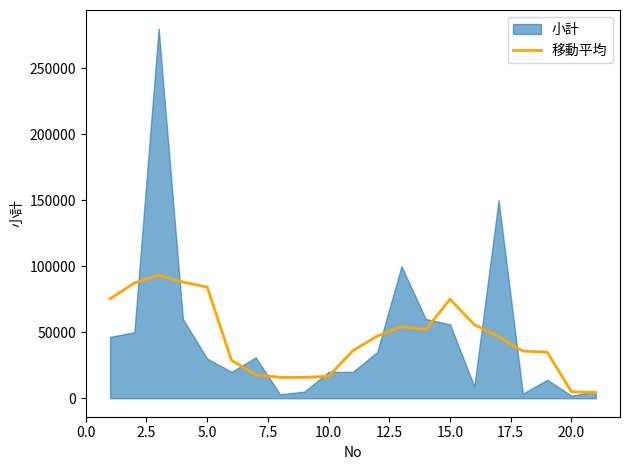

What is the maximum value for 移動平均?

93296